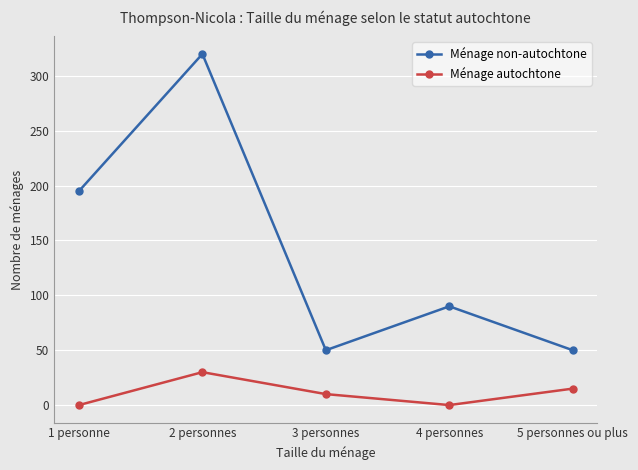

How many Ménage autochtone values are between 0 and 15?

4